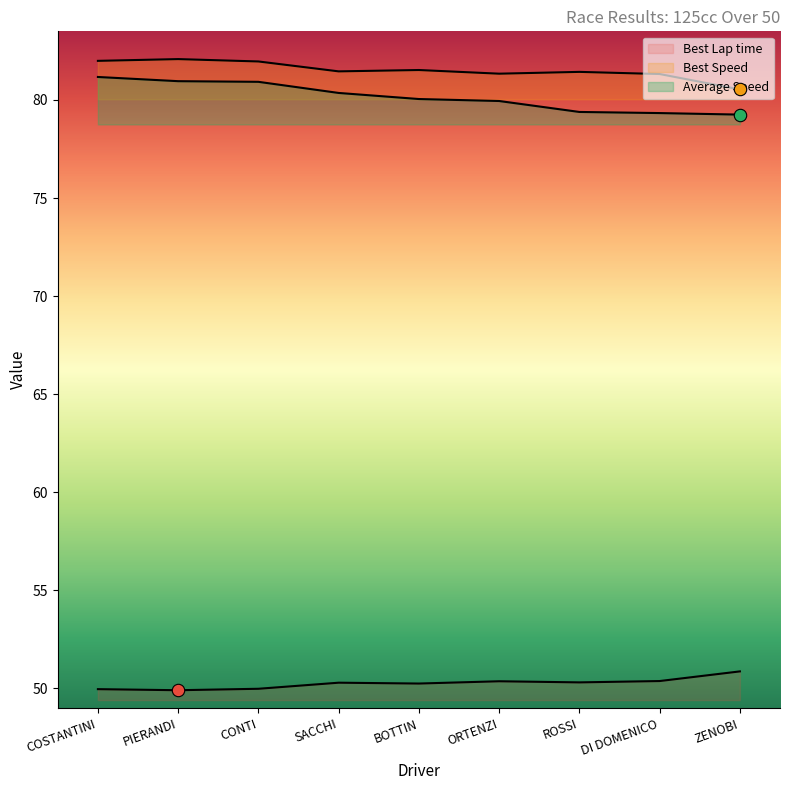

What are all the series names shown in the legend?

Best Lap time, Best Speed, Average Speed